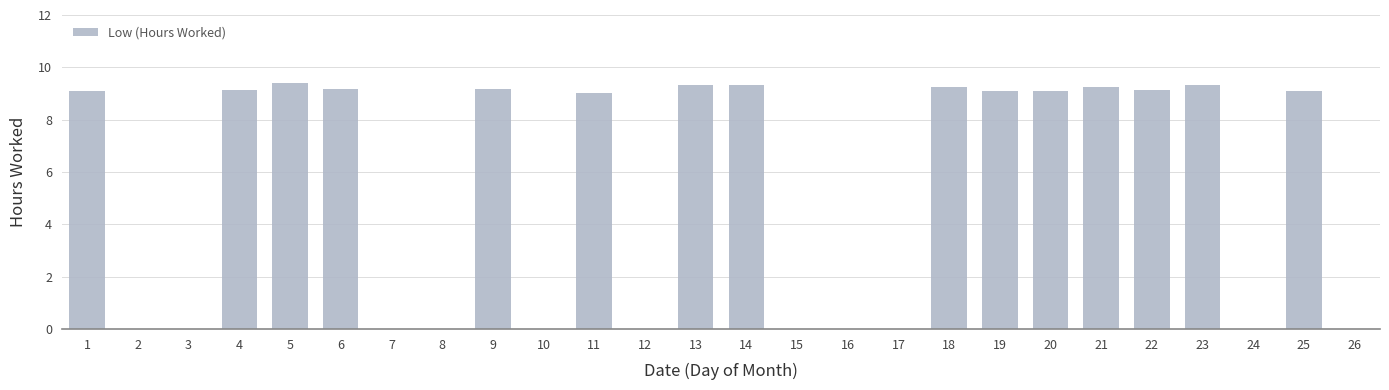

What is the maximum value shown in the chart?

9.4